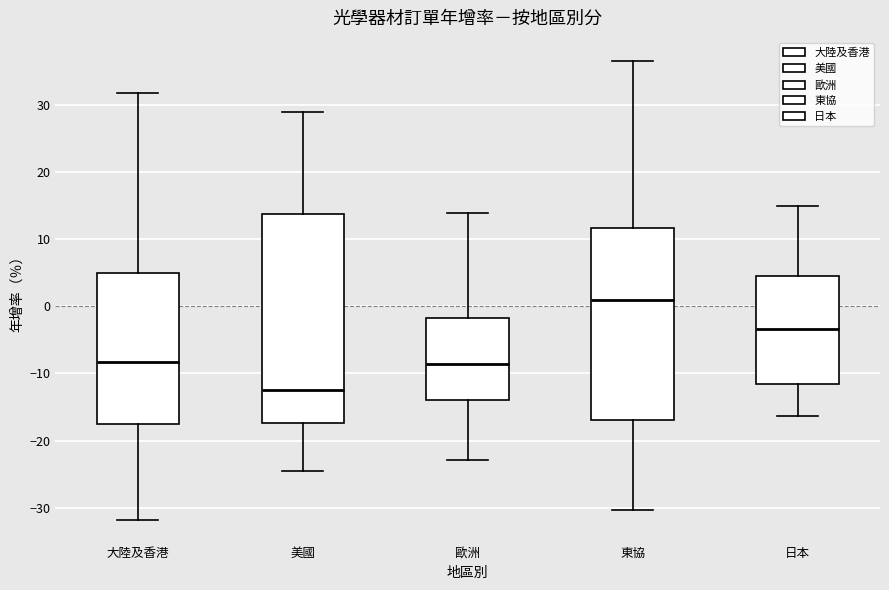

Where does the upper whisker of the box for 大陸及香港 end on the y-axis? The values are not printed on the chart, so give them approximately, as read against the axis.

32